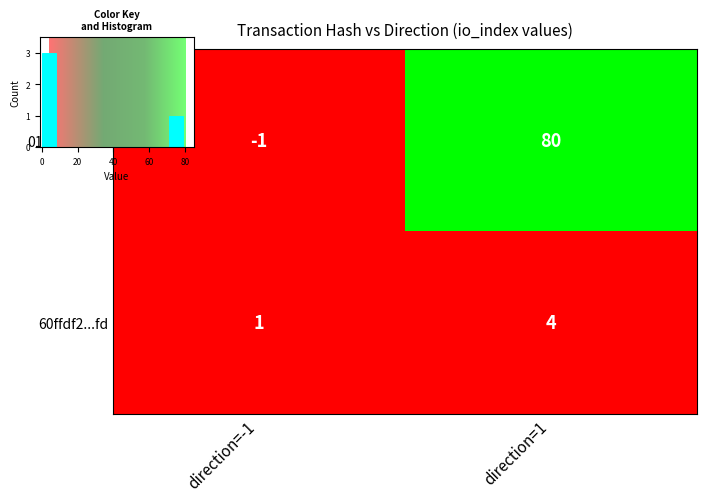

What is the sum of all 60ffdf2cae8ace0ae5cf7777b245153dd0ed4fd values?

5